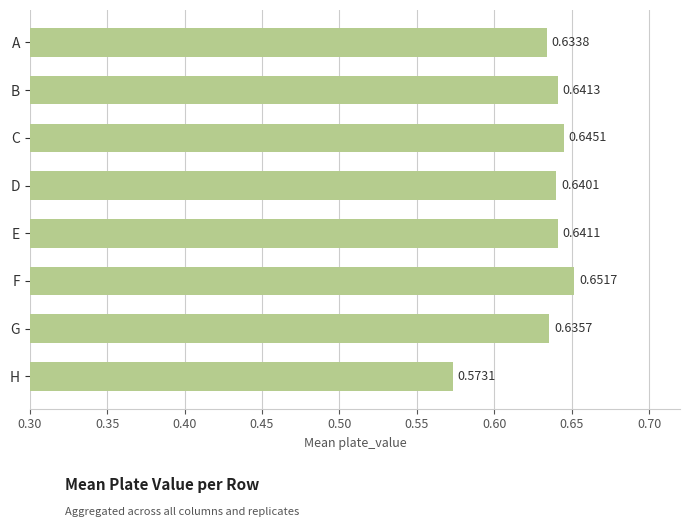

Between B and G, which is larger?

B